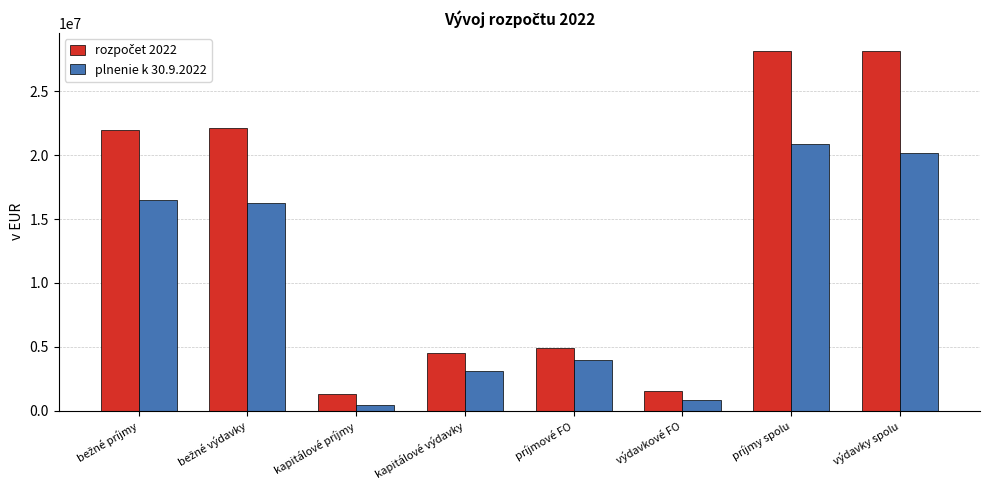

The value of plnenie k 30.9.2022 at príjmové FO is 6159309.2. True or false?

False